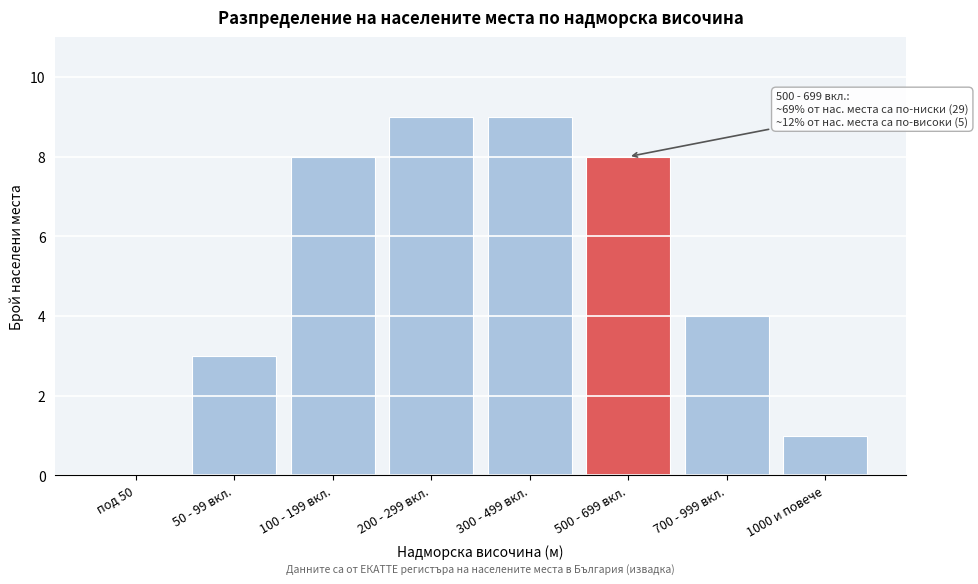

Reading right to left, what are all the values shown in this chart?

1000 и повече=1	700 - 999 вкл.=4	500 - 699 вкл.=8	300 - 499 вкл.=9	200 - 299 вкл.=9	100 - 199 вкл.=8	50 - 99 вкл.=3	под 50=0